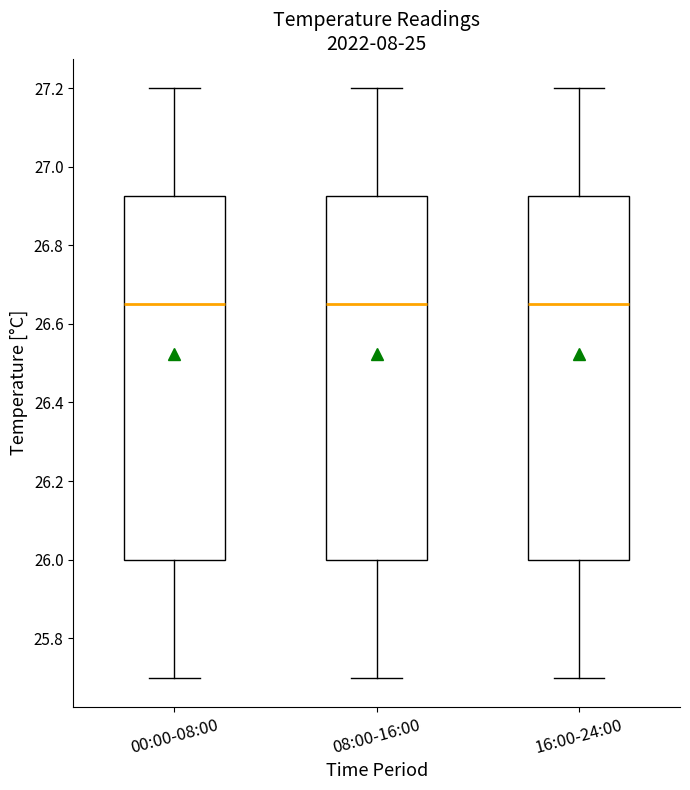

Reading left to right, transcribe this box plot: for each box, give where its median line is, the range the box spans, and where its two whiskers end, as read against the y-axis. The values are not printed on the chart, so give them approximately, as read against the axis.

00:00-08:00: median 26.66, box 26.00 to 26.92, whiskers 25.70 to 27.20
08:00-16:00: median 26.66, box 26.00 to 26.92, whiskers 25.70 to 27.20
16:00-24:00: median 26.66, box 26.00 to 26.92, whiskers 25.70 to 27.20